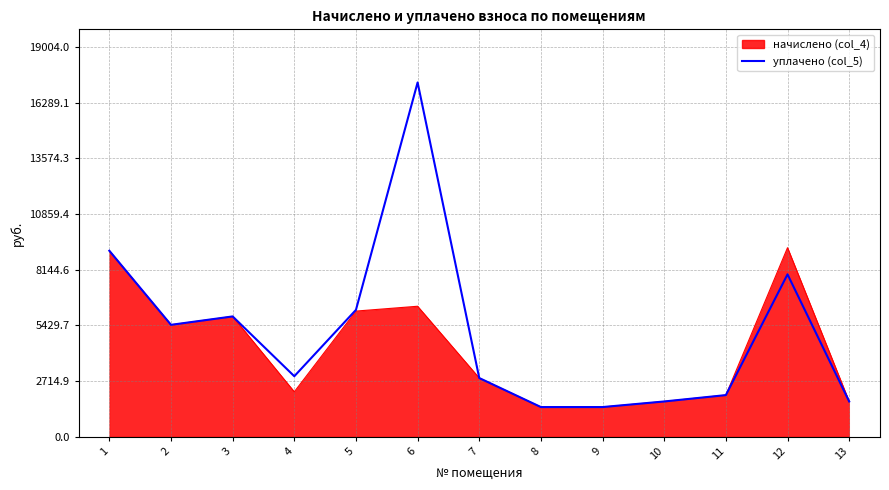

At which label does начислено (col_4) reach its minimum?

8